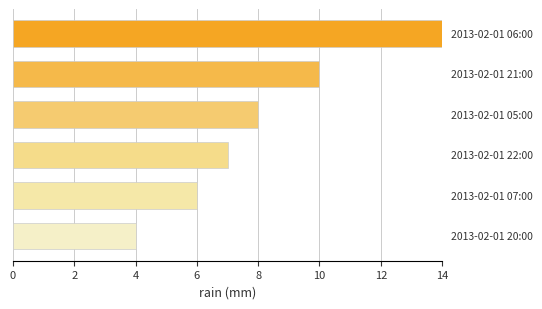

What is the greatest value displayed?

14